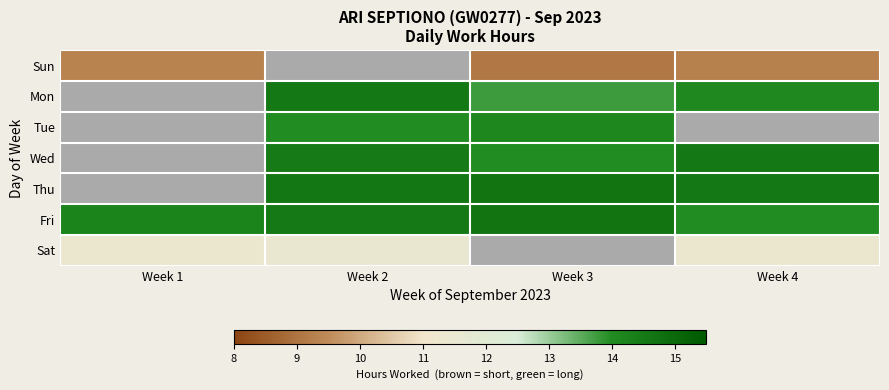

At how many categories does at least one series exceed 9?

4